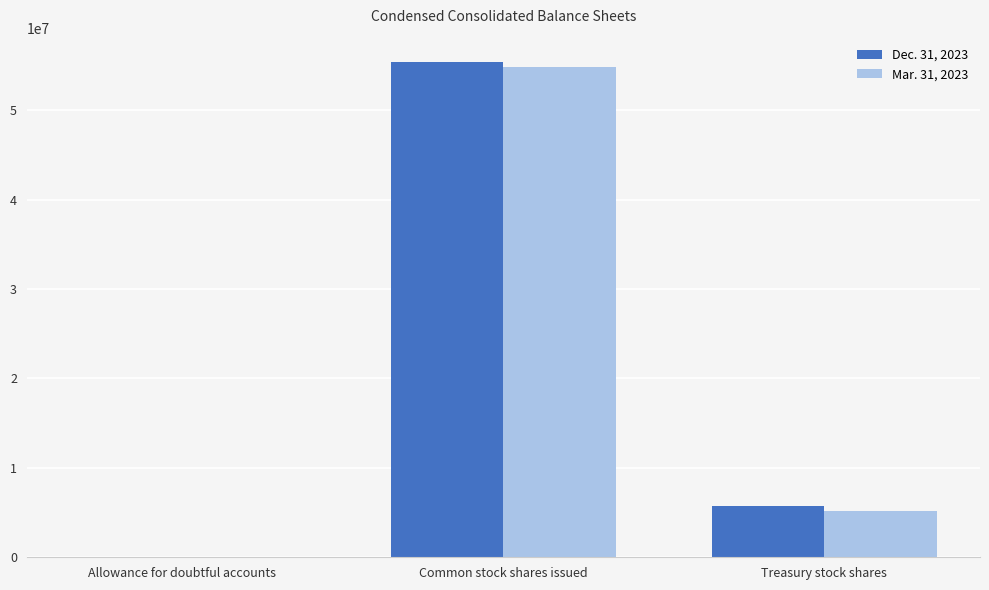

Between Common stock shares issued and Treasury stock shares, which series saw the biggest shift?

Mar. 31, 2023